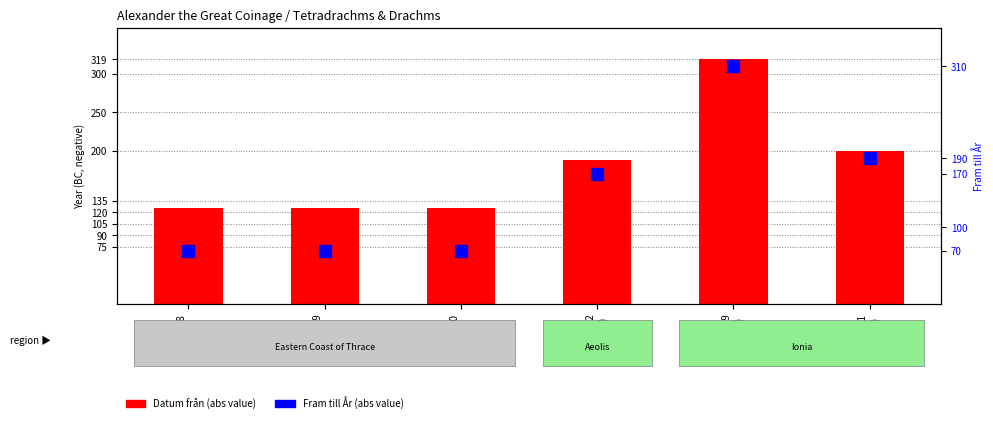

Which series has the widest spread of values?

Fram till År (abs)